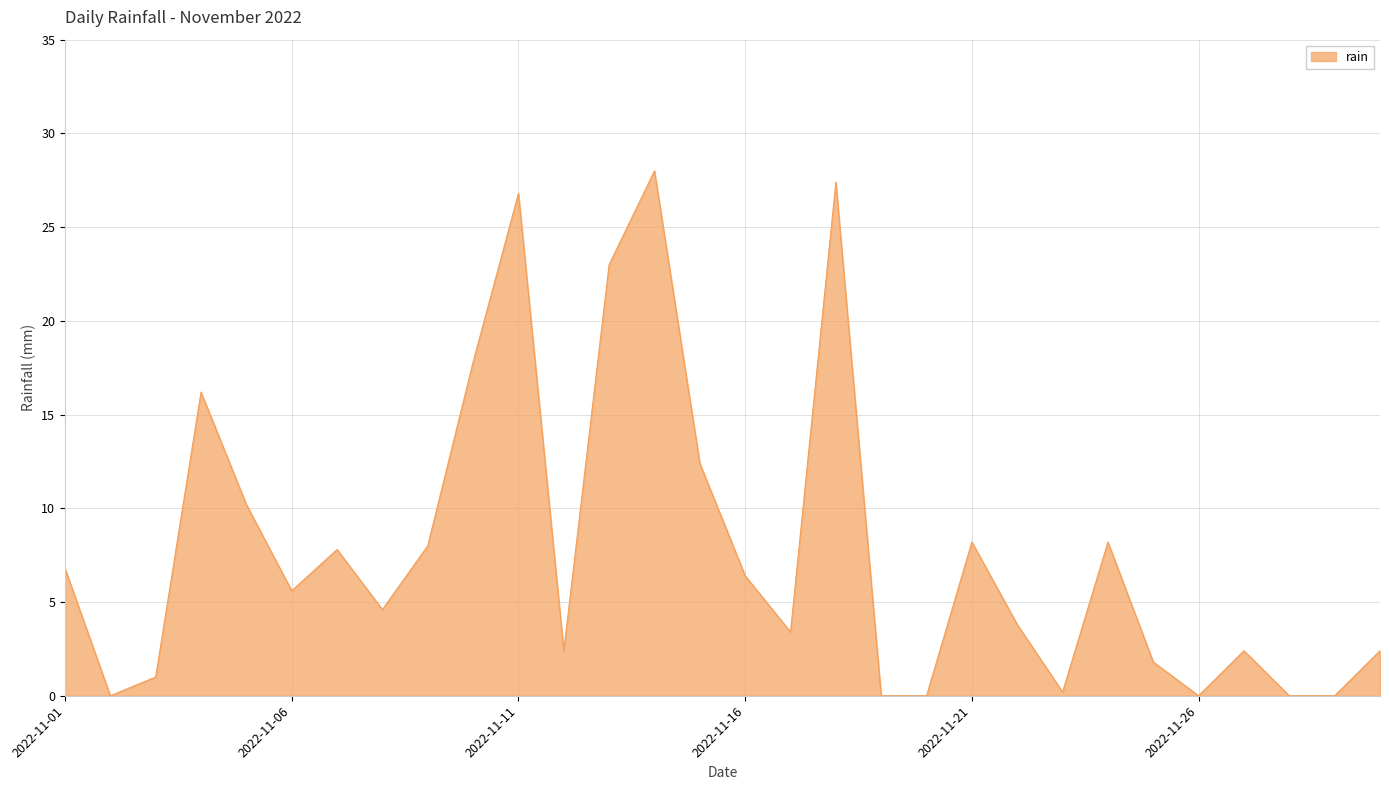

What is the difference between the maximum and minimum values?

28.0